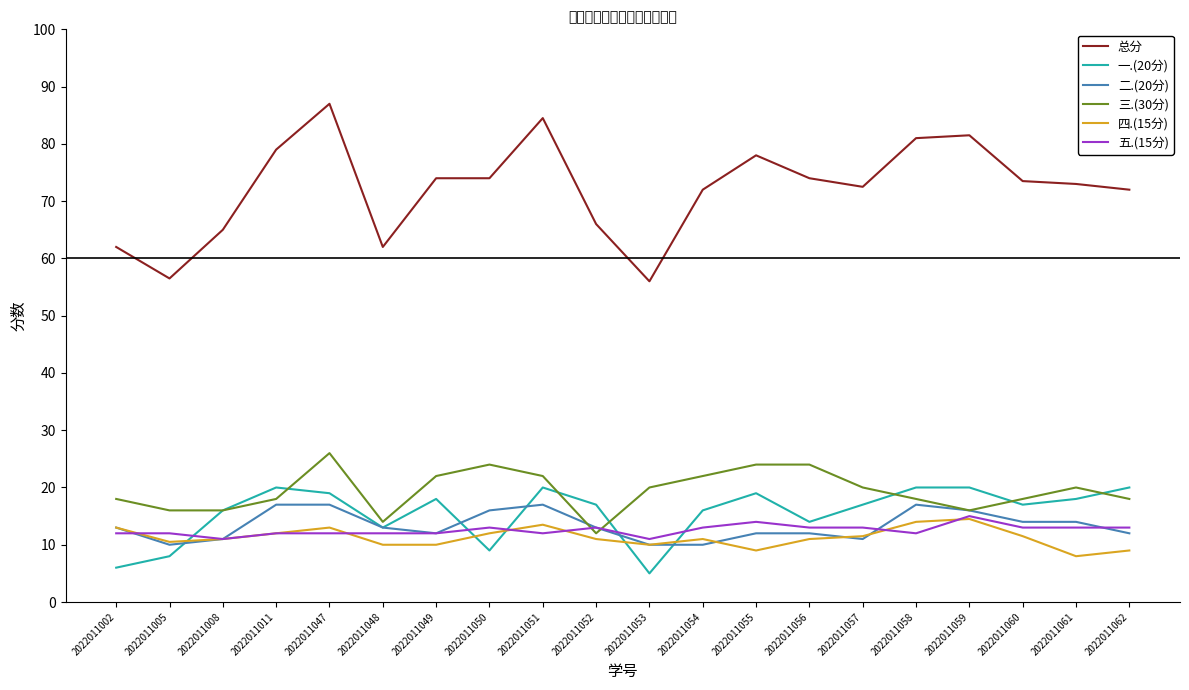

Which series has the largest total across all categories?

总分